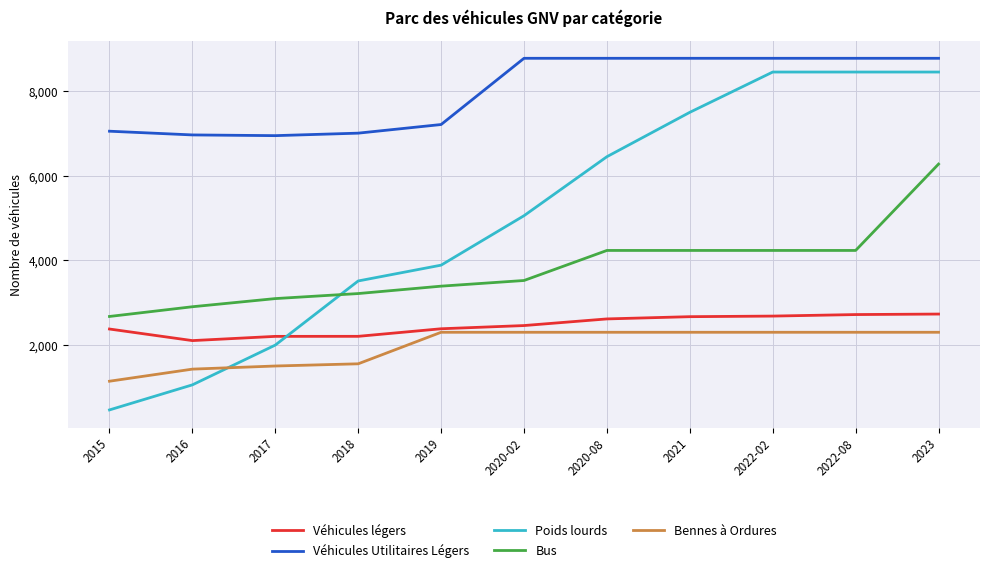

True or false: Véhicules légers and Véhicules Utilitaires Légers intersect in this chart.

False